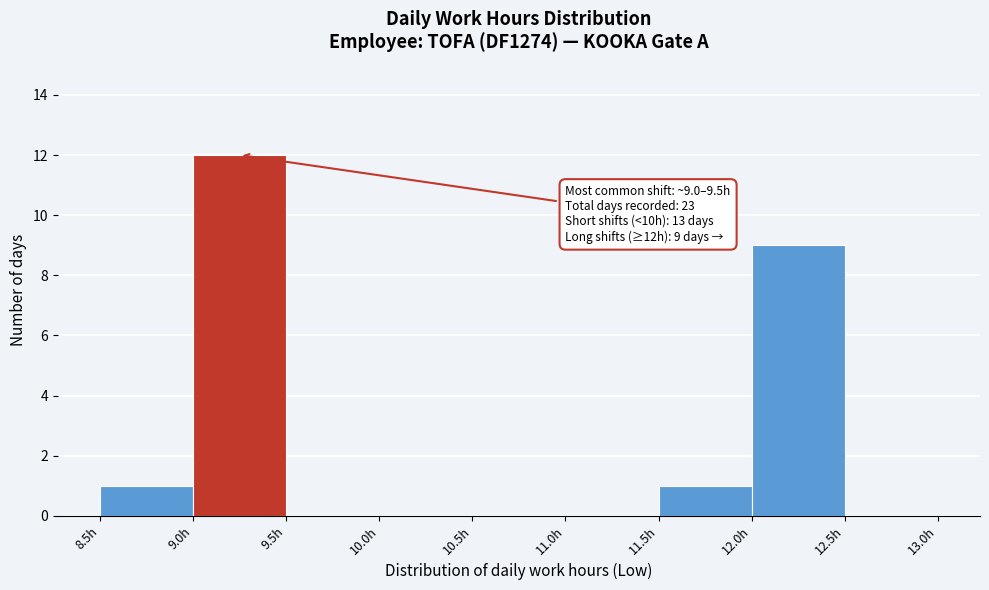

Which range on the x-axis has the tallest bar?

9.0 to 9.5